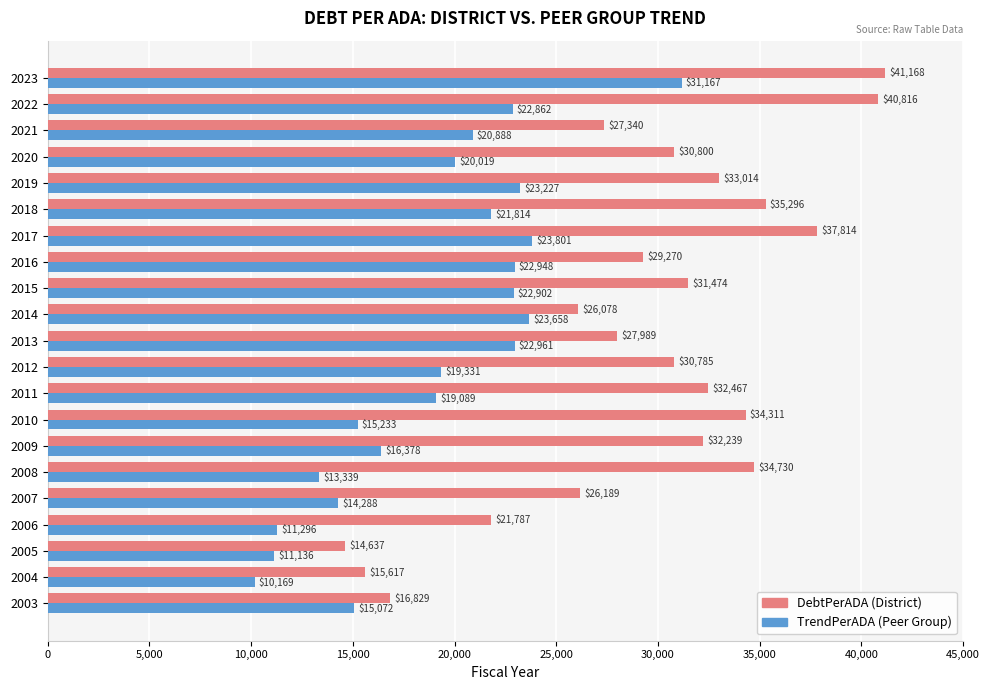

At which category is the sum across all series the highest?

2023